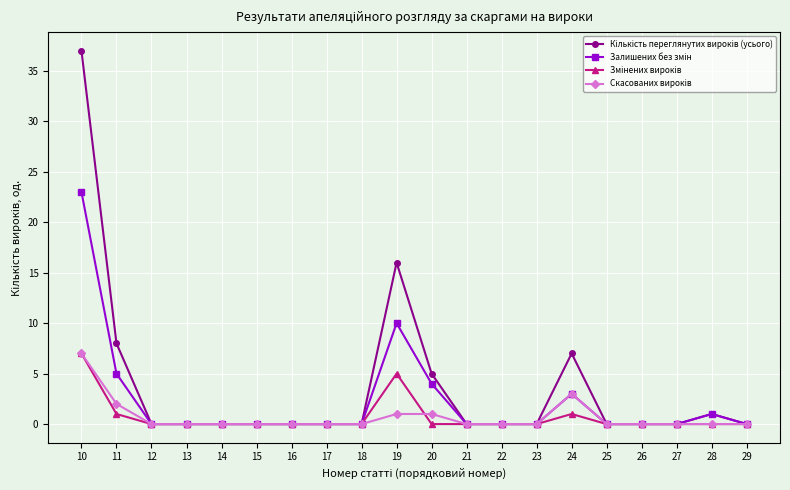

At how many categories does at least one series exceed 35?

1